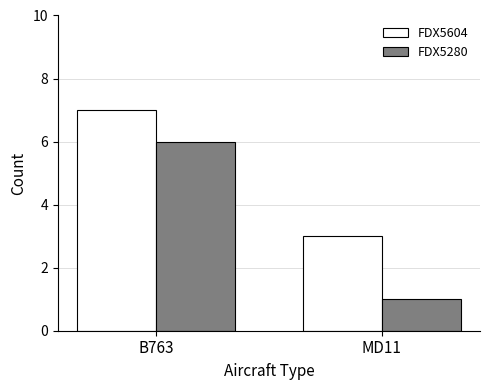

How many bars are there in each group?

2